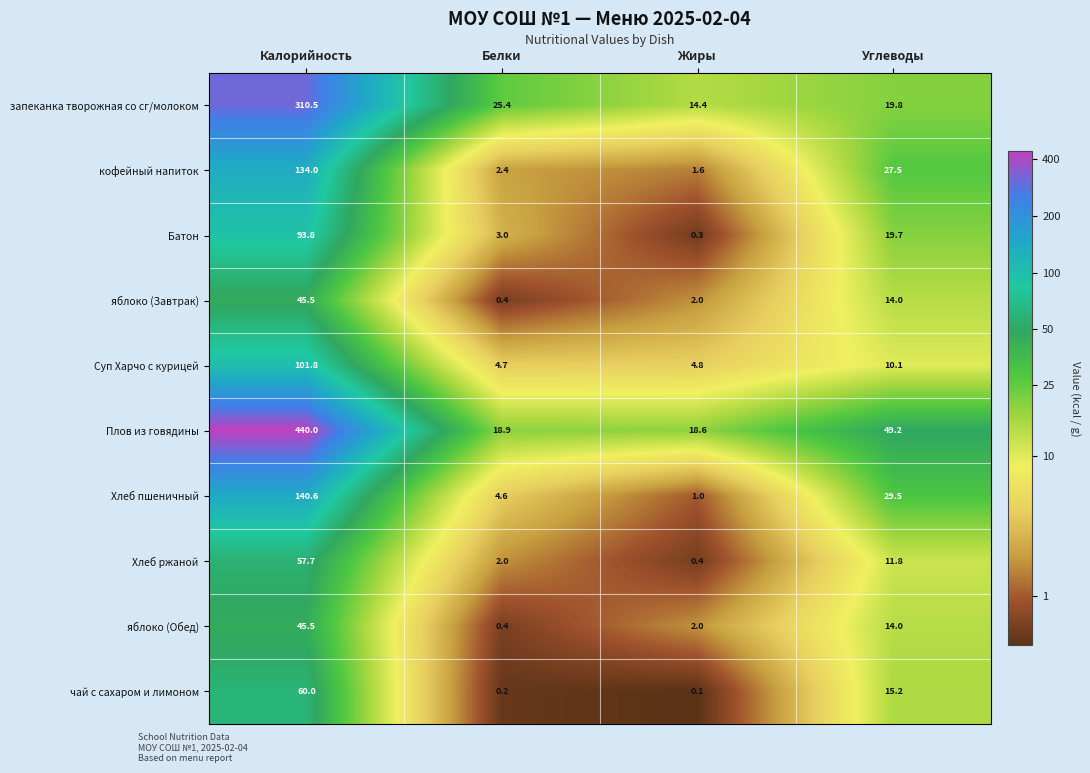

What is the sum of the Суп Харчо с курицей values at Углеводы and Жиры?

14.9